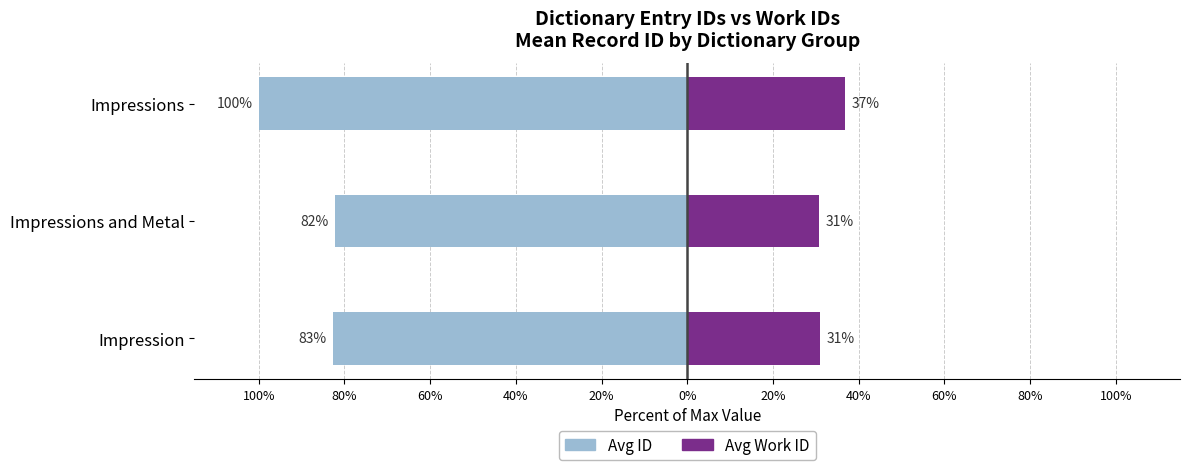

Between Impressions and Metal and Impressions, which series saw the biggest shift?

Avg ID